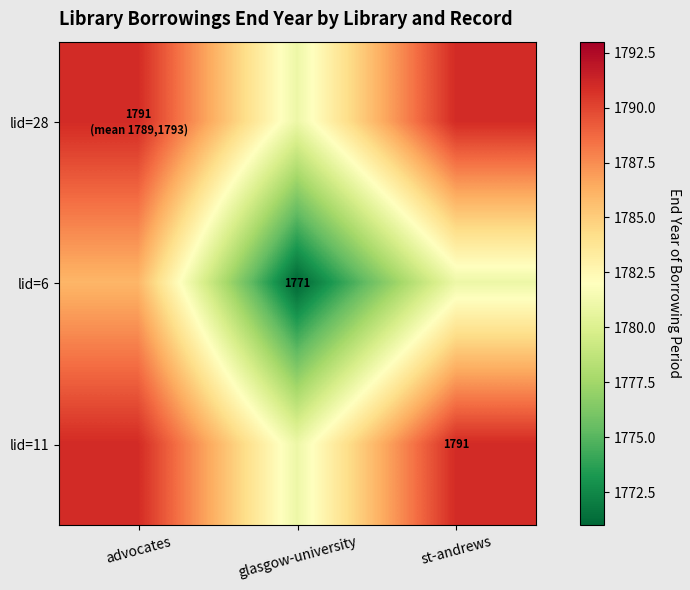

The value of lid=11 at st-andrews is 1791. True or false?

True